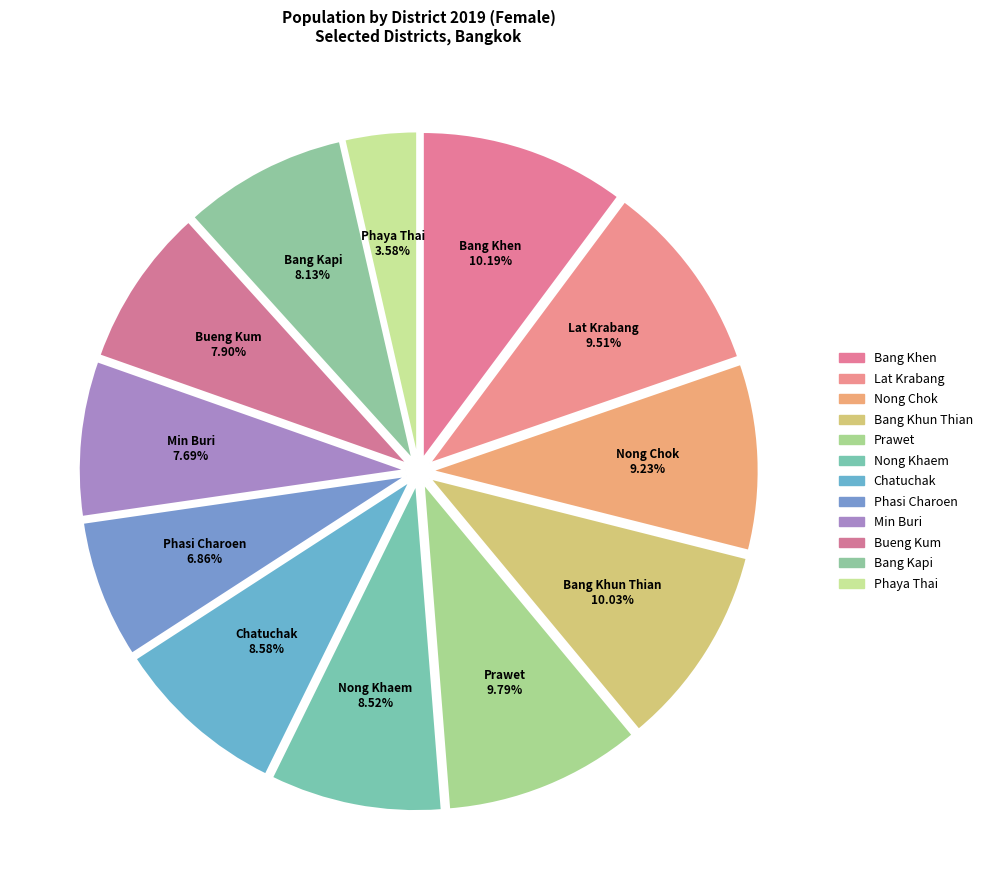

How many segments does this pie chart have?

12